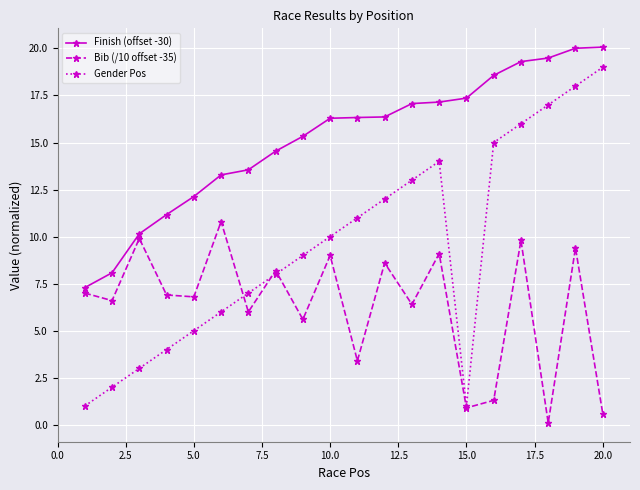

Rank the series by their maximum value, from lowest to highest.

Bib (/10 offset -35), Gender Pos, Finish (offset -30)